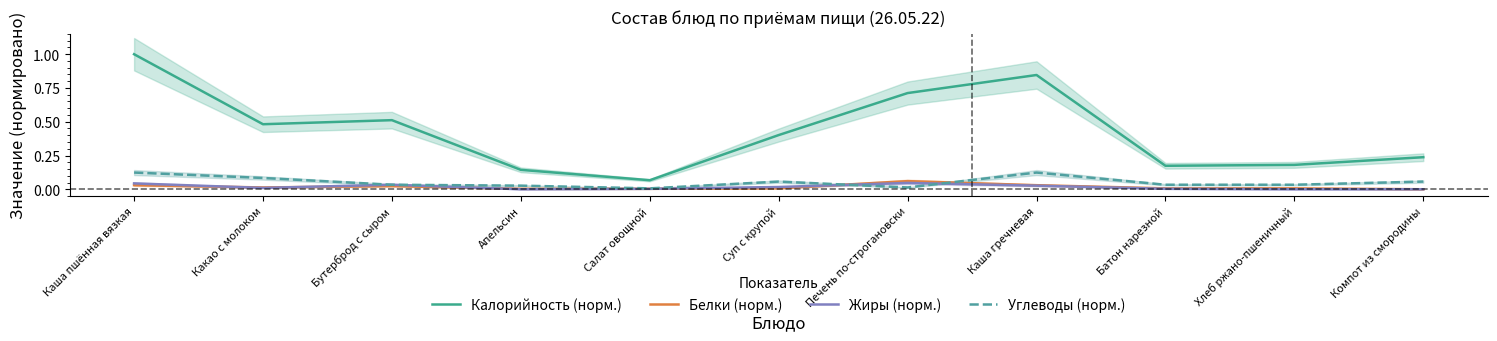

Is it true that Углеводы (норм.) equals 0.0 at Салат овощной?

True